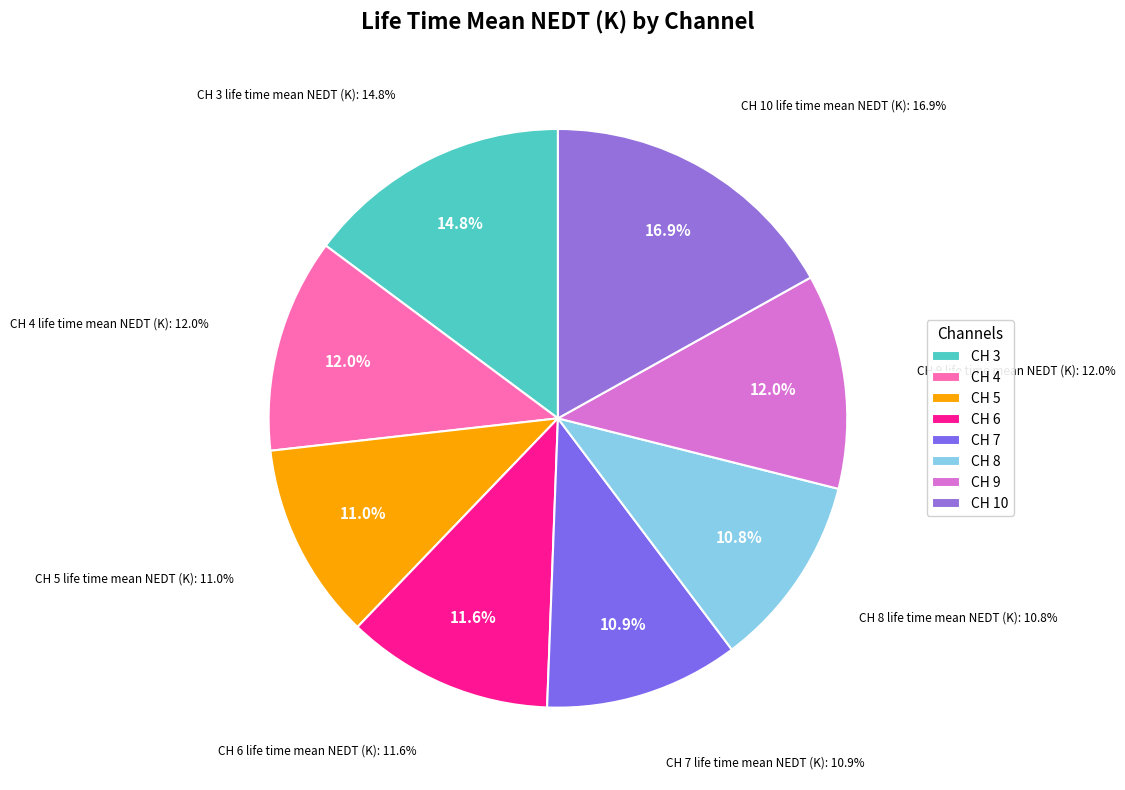

Rank the categories by value from highest to lowest.

CH 10, CH 3, CH 9, CH 4, CH 6, CH 5, CH 7, CH 8